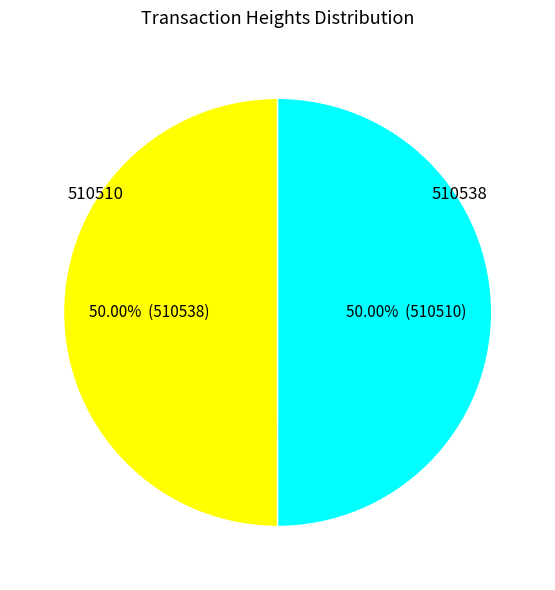

How many slices are in this pie chart?

2